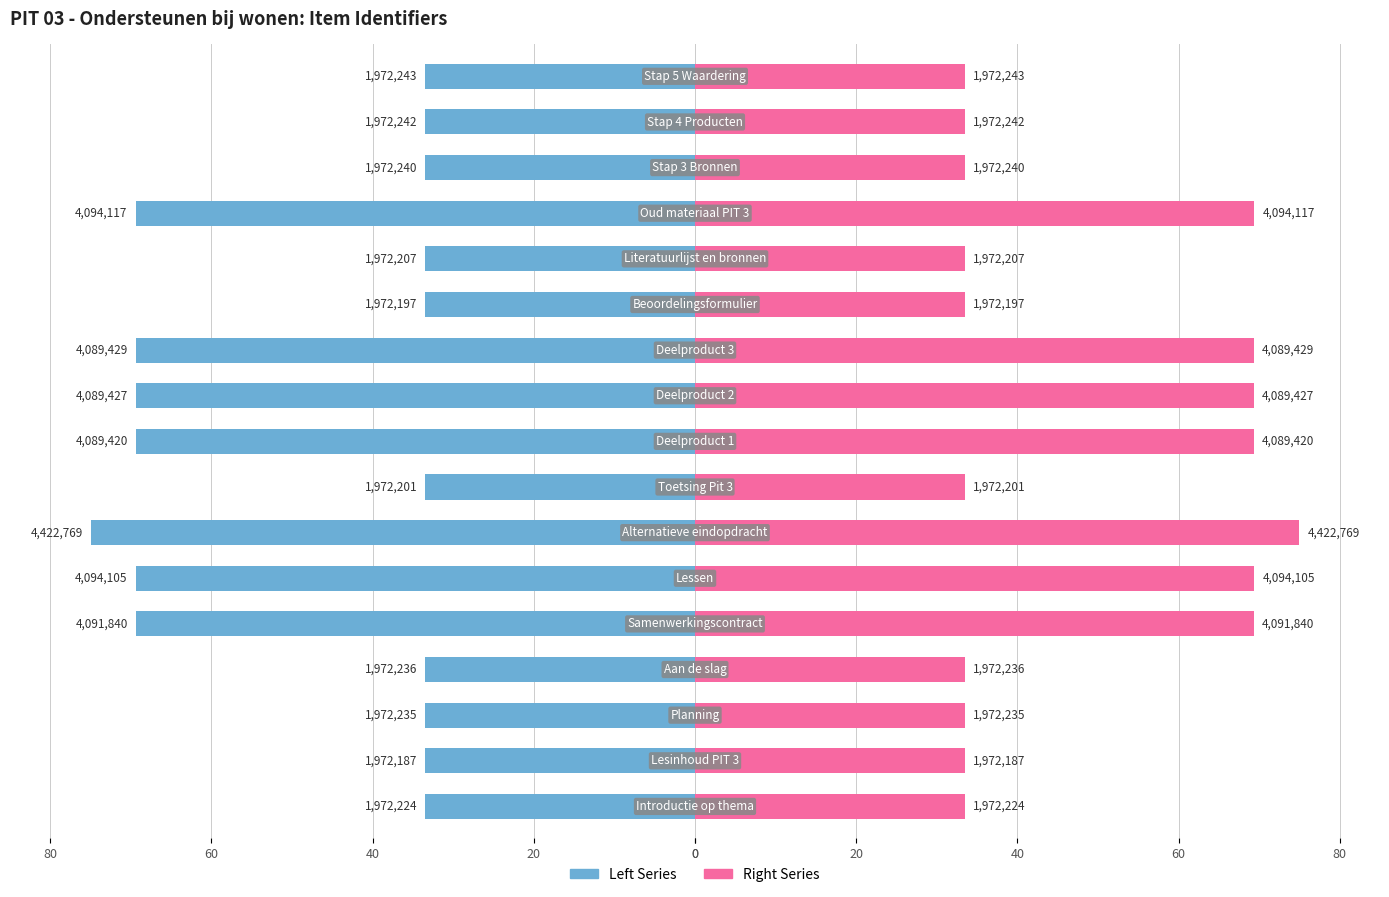

At how many categories does at least one series exceed -19?

17